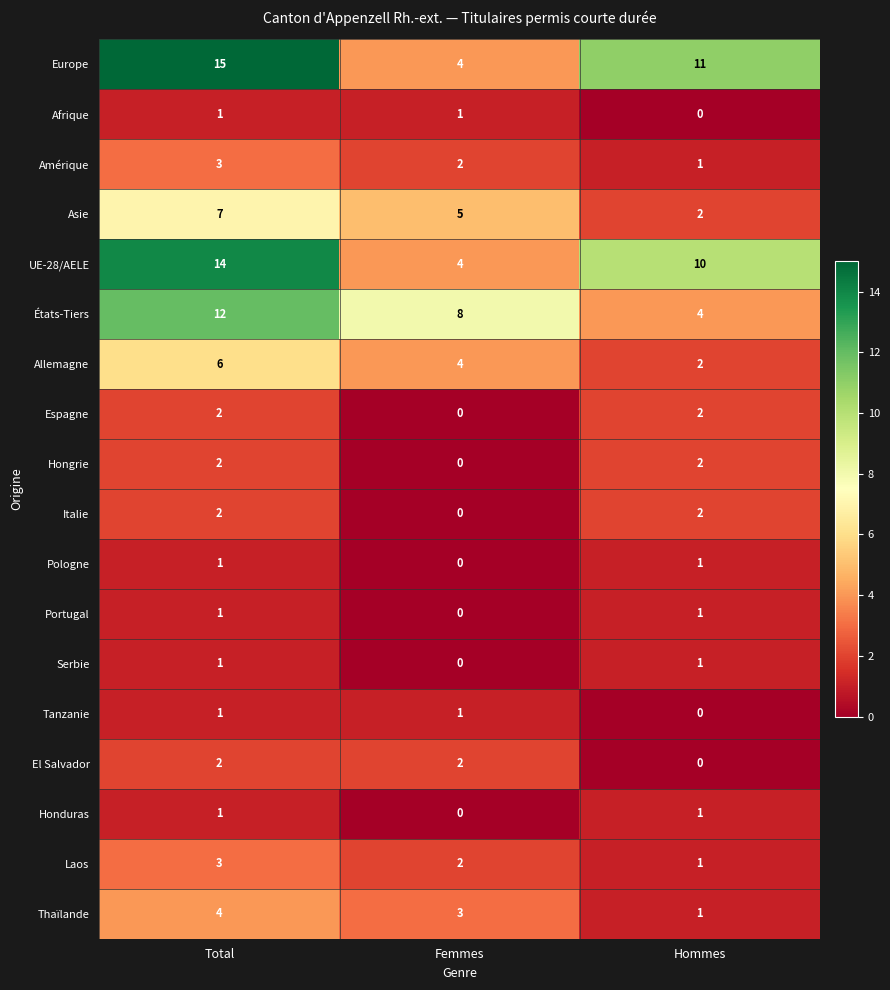

How many distinct data groups are displayed?

18